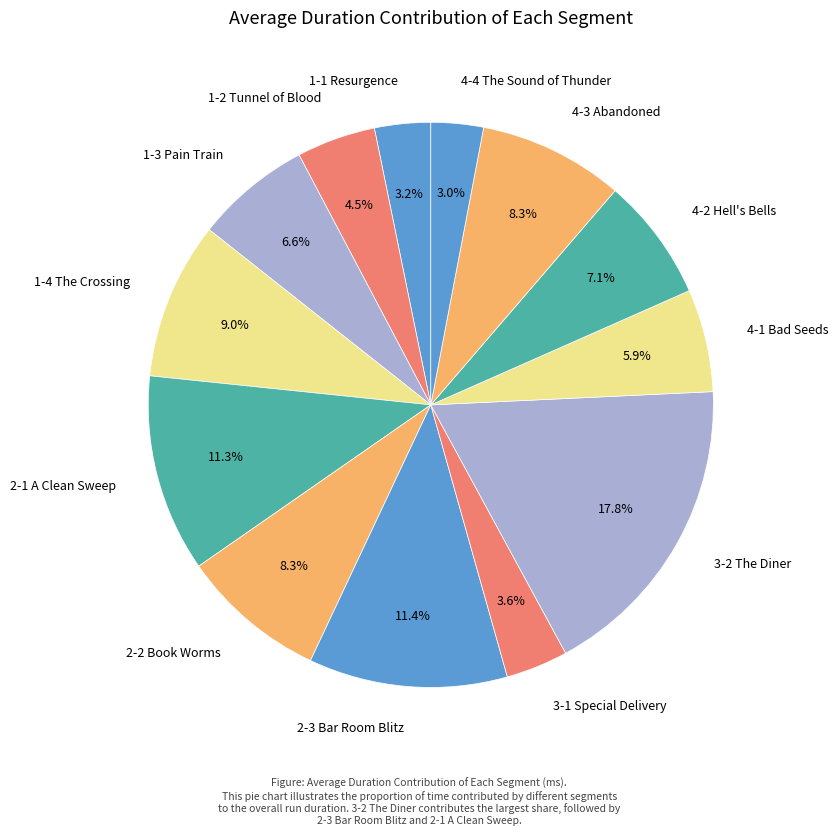

Count the number of slices in the pie.

13